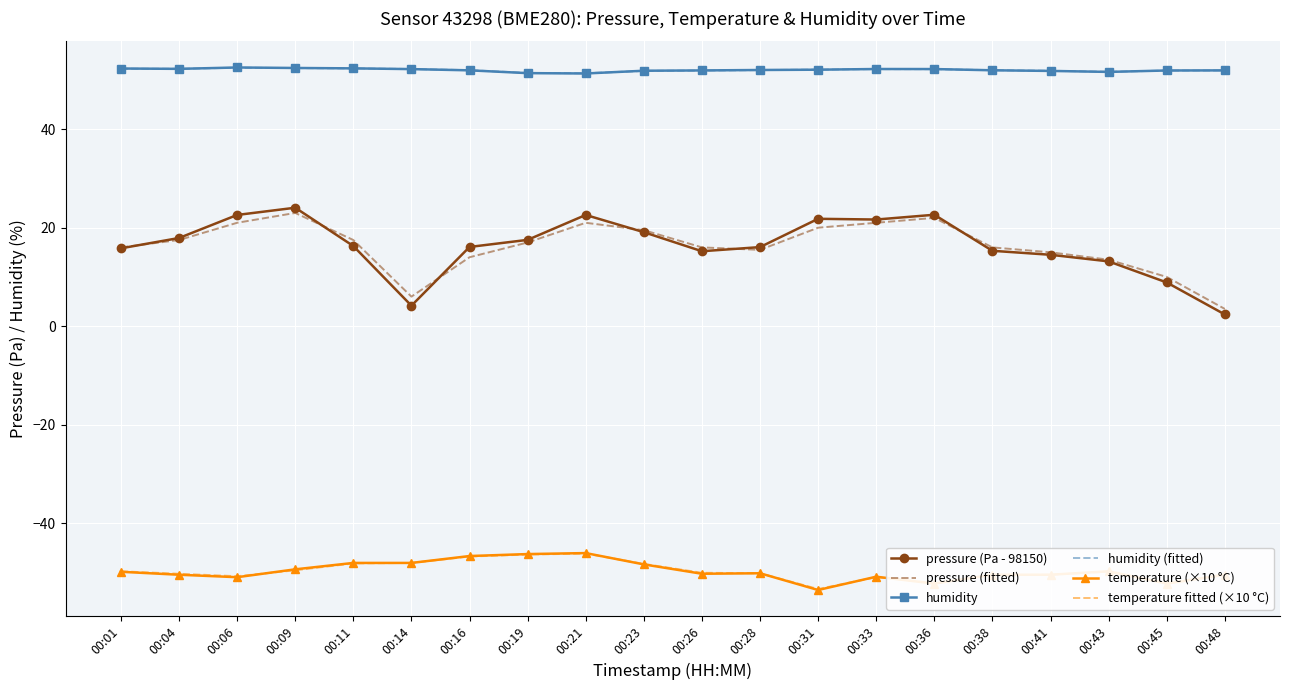

True or false: temperature fitted (×10 °C) has more than 0 interior local peaks.

True